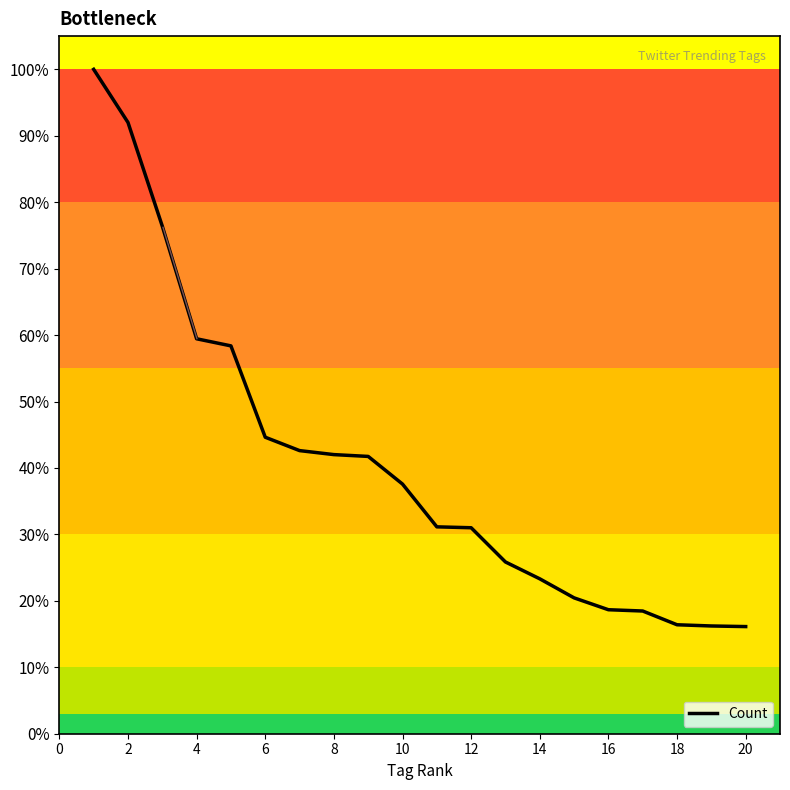

What is the difference between the maximum and minimum values?

83.9